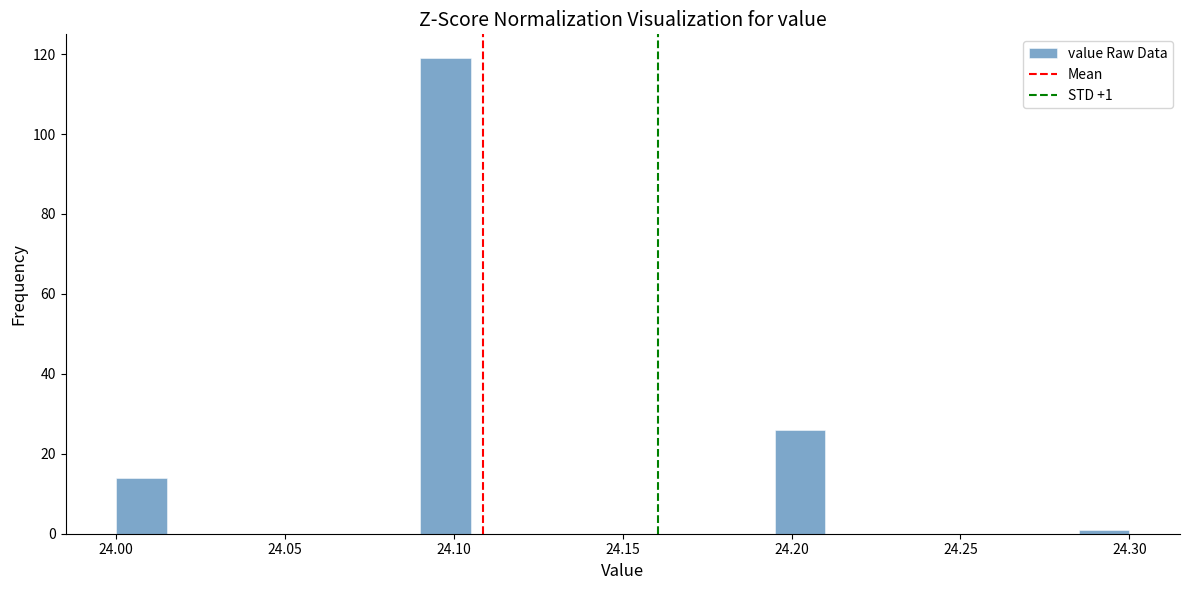

Read against the x-axis, roughly where is the centre of the tallest bar?

24.100